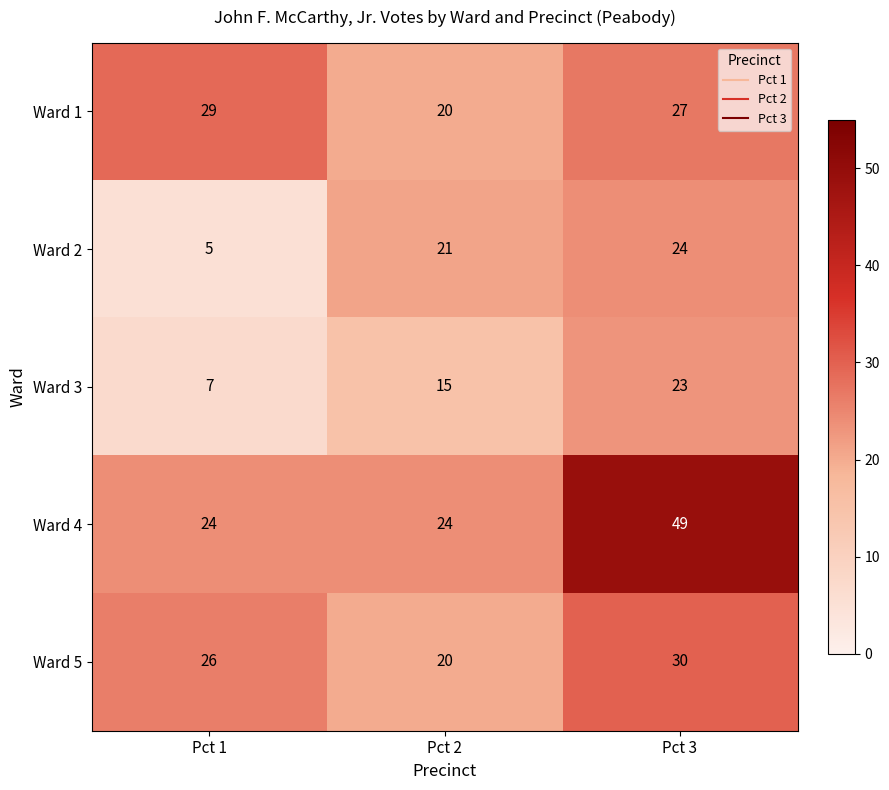

How many categories are shown in the chart?

3